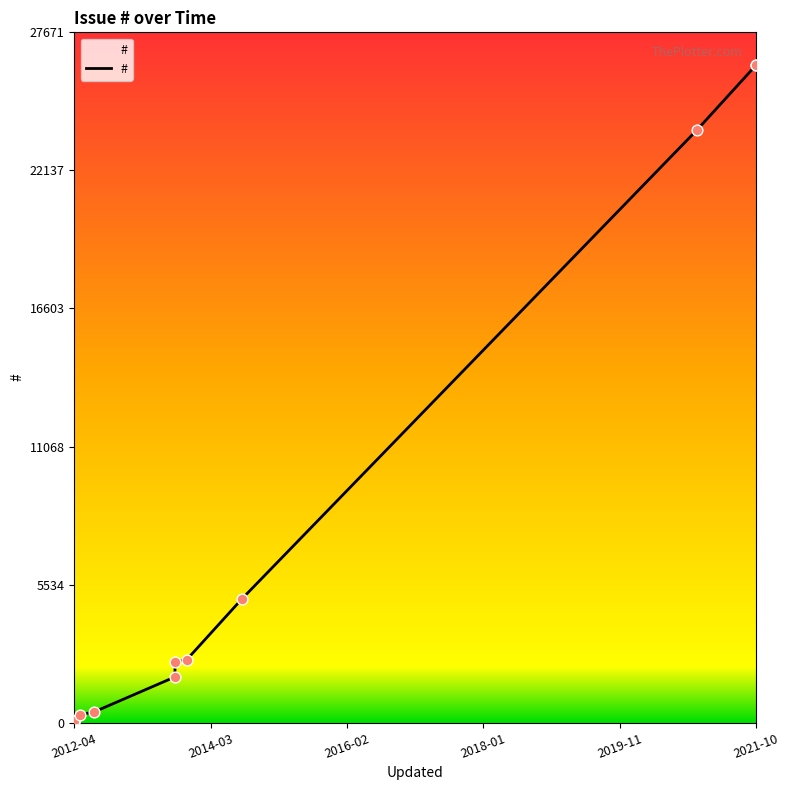

What is the ratio of the value at 2014-08-25 to the value at 2021-10-25?

0.2